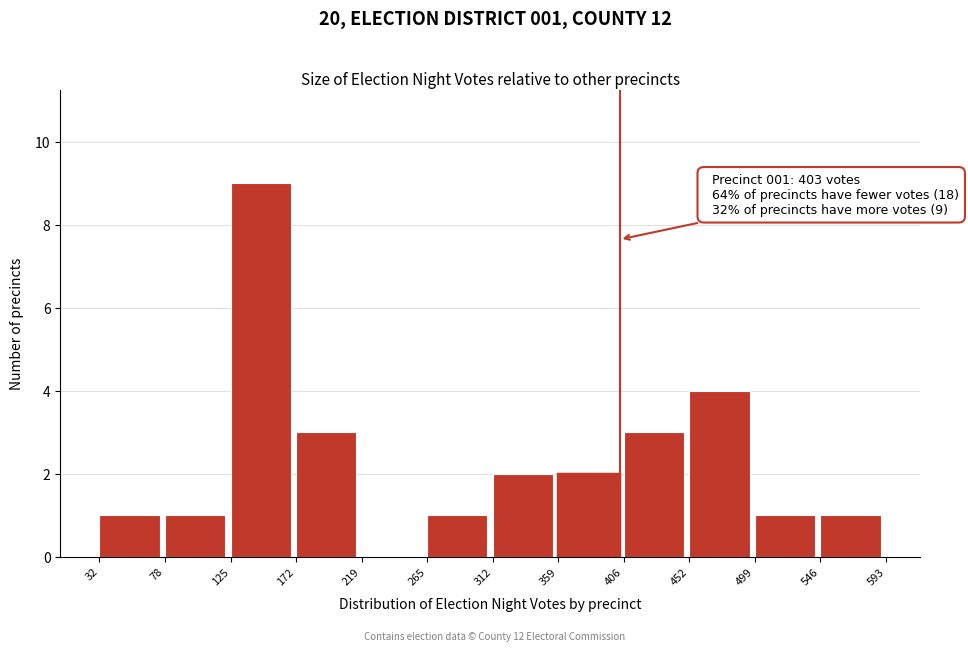

Over which range of the x-axis is the bar tallest?

125 to 172